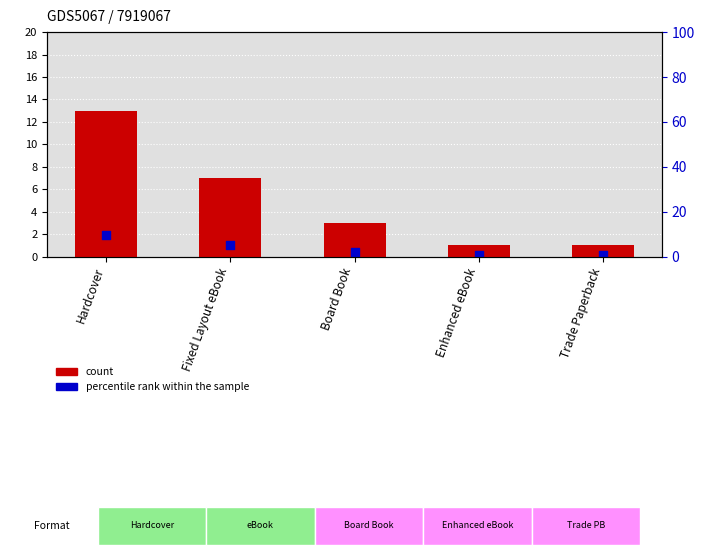

Which series contains the highest Y value?

count